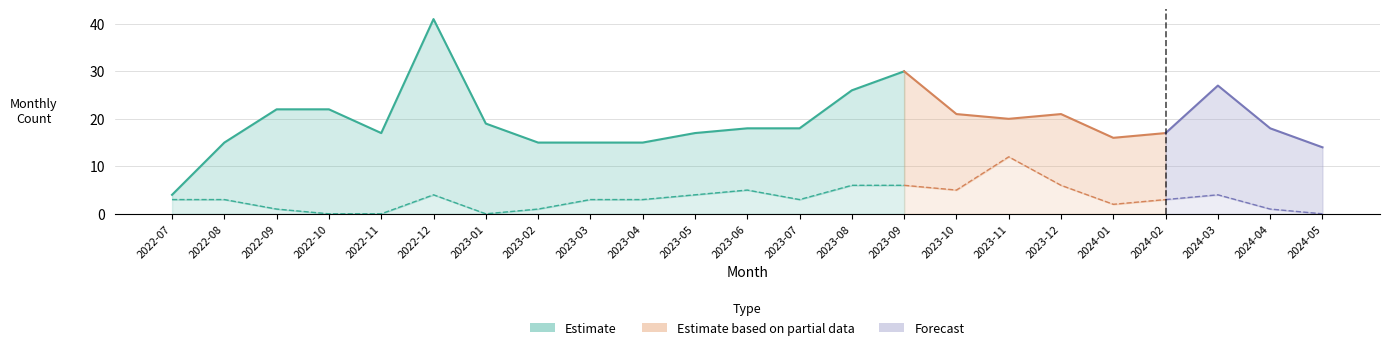

Is it true that monthly_visit equals 32 at 2023-12?

False